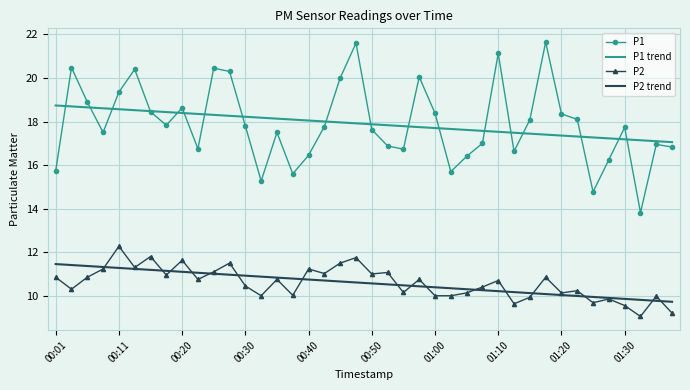

What is the average value of the P2 trend series?

10.6